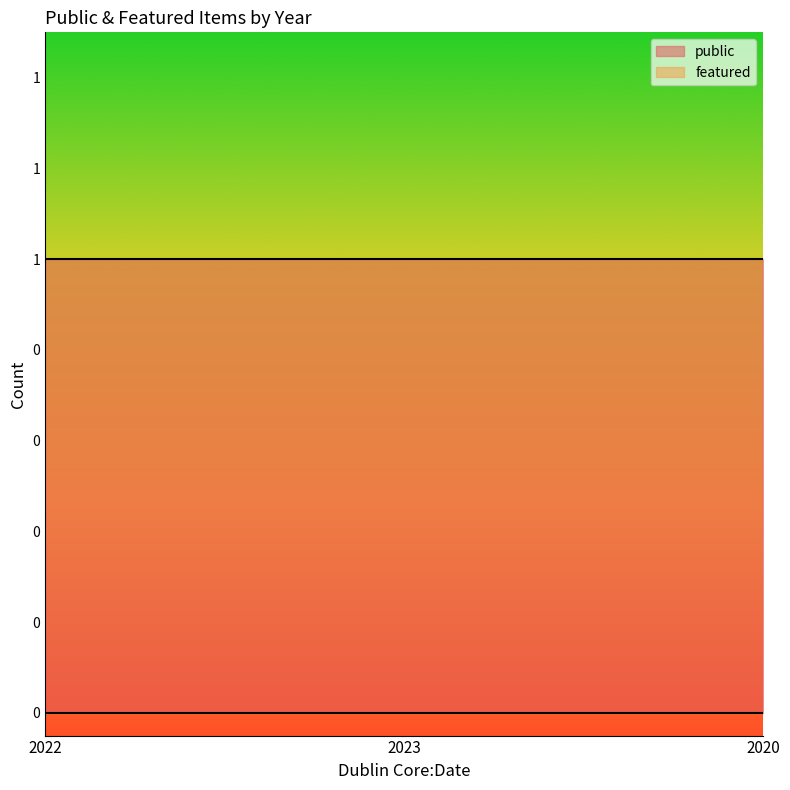

Reading left to right, extract all data points from this chart.

public: 1	1	1
featured: 0	0	0